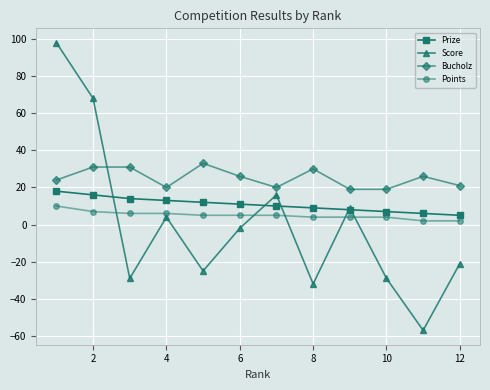

Which series has the largest total across all categories?

Bucholz